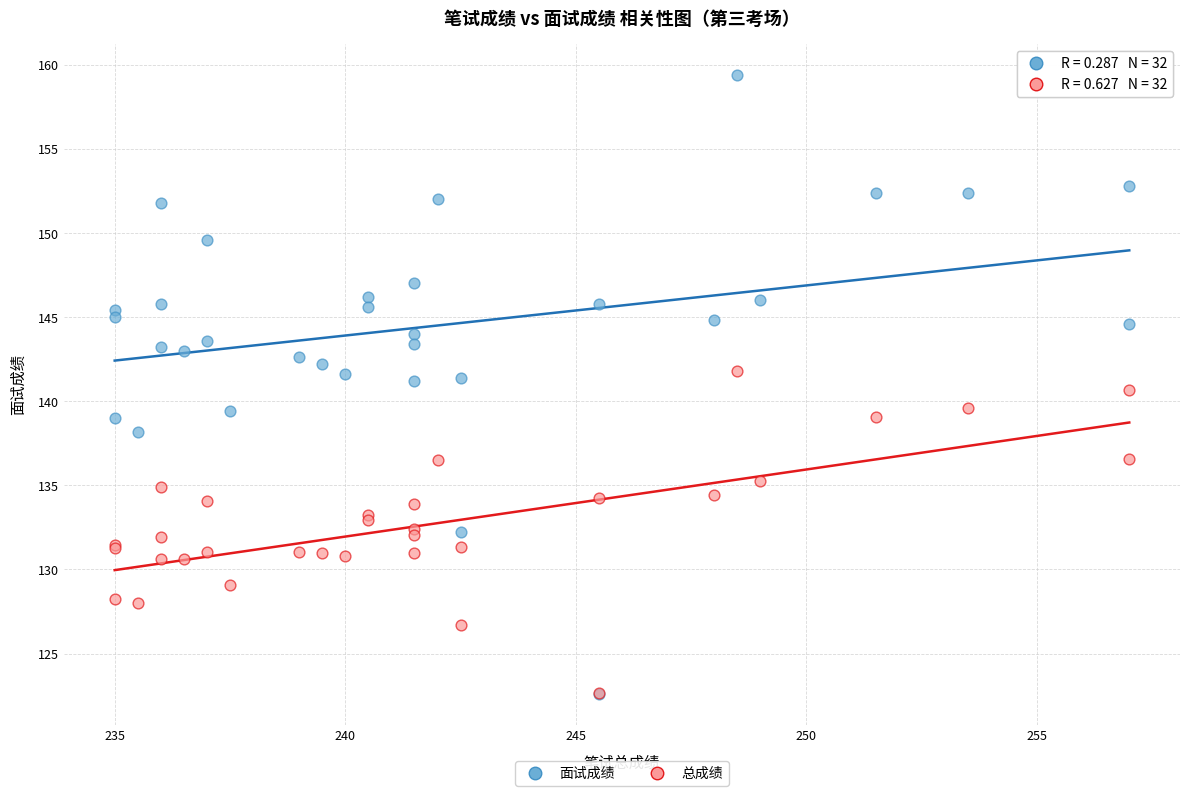

What are all the series names shown in the legend?

面试成绩, 总成绩